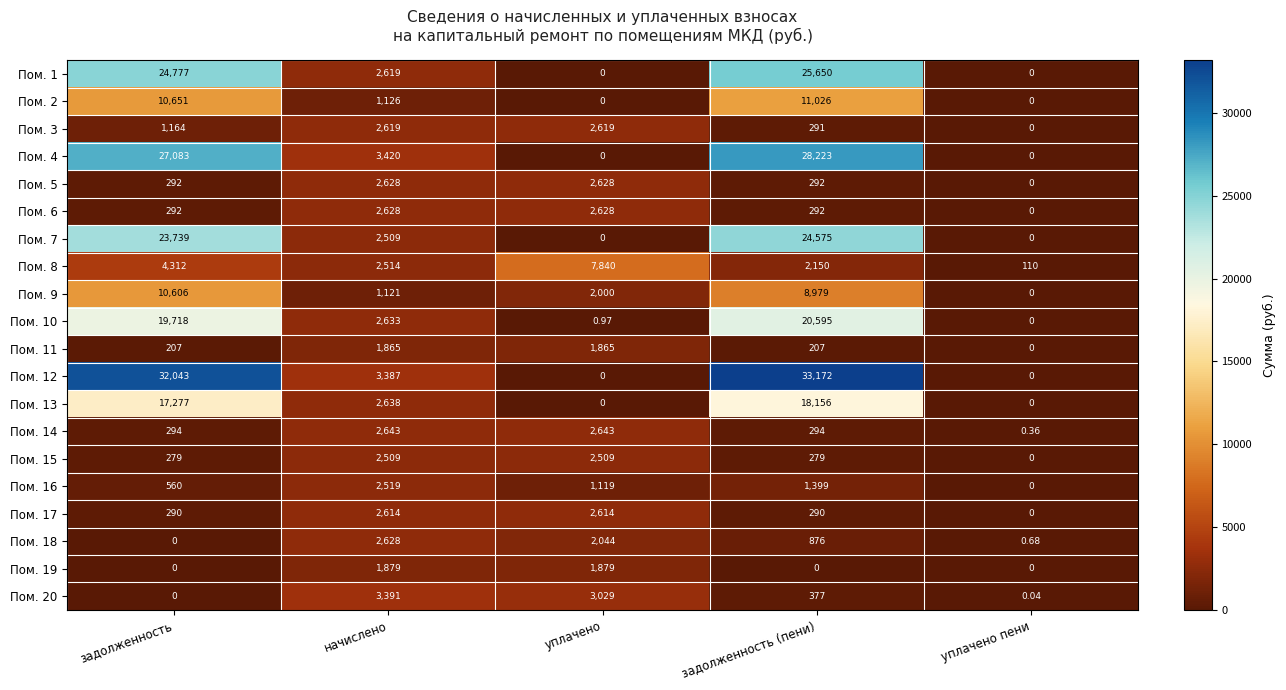

What is the difference between the highest and lowest values at задолженность (пени)?

33172.0